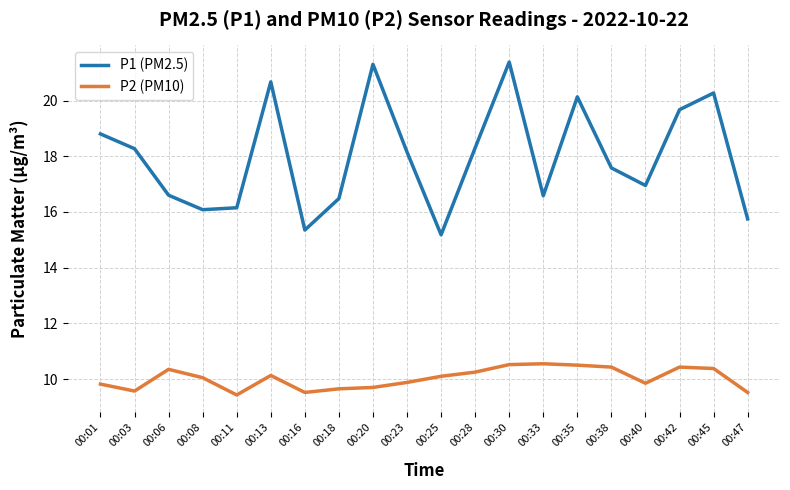

At which category is the sum across all series the highest?

00:30